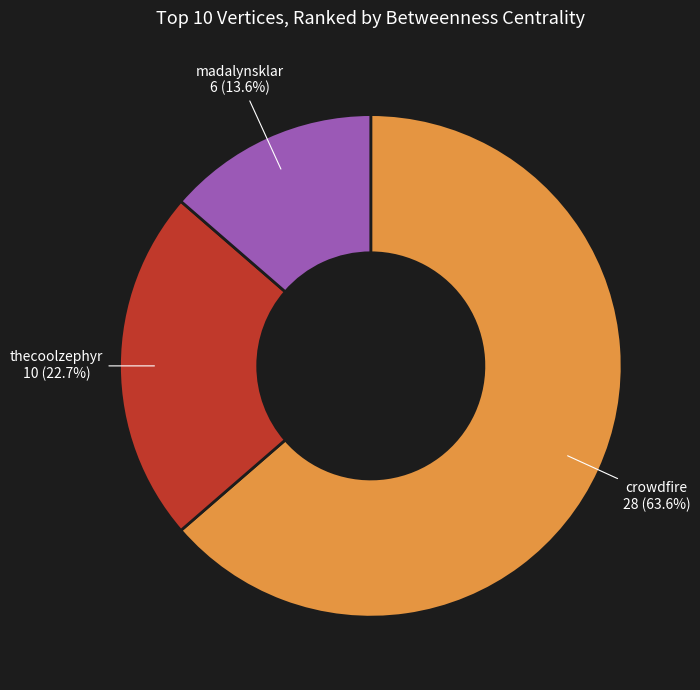

Which slice is the largest?

crowdfire